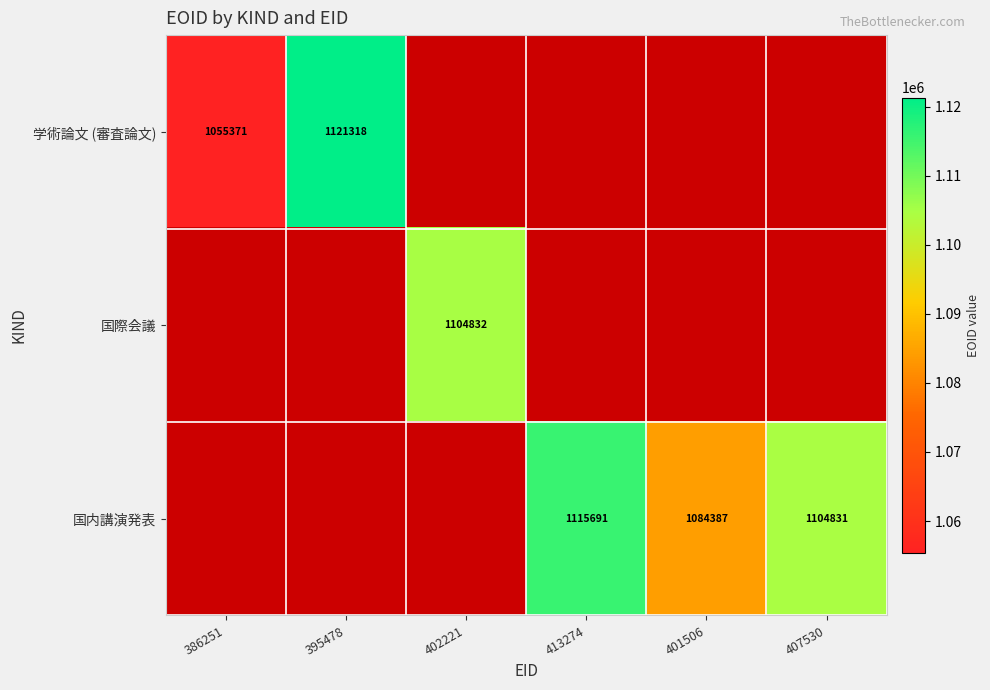

At which category does the chart reach its peak across all series?

395478